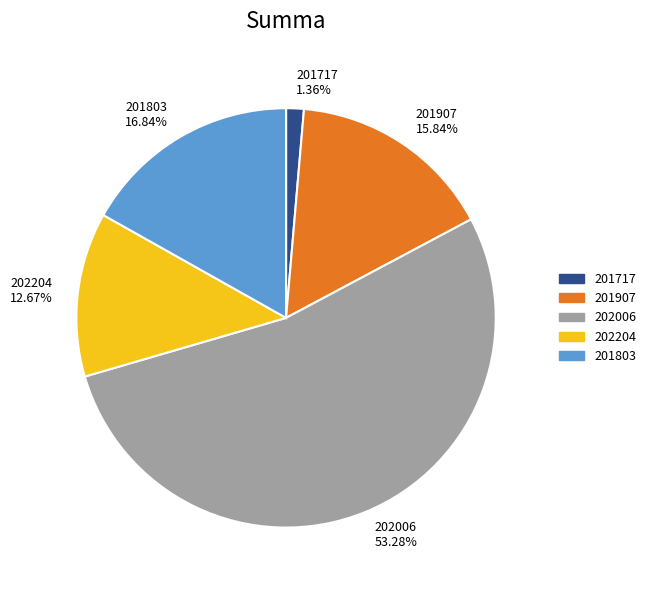

What percentage do 202204 and 201907 together represent?

28.5%